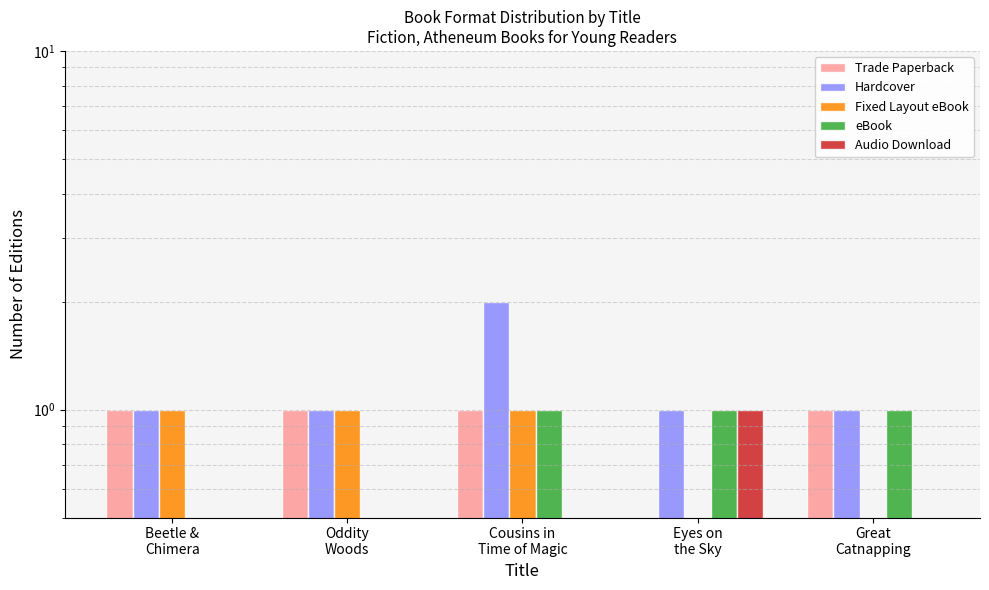

Reading left to right, transcribe all the data shown in this chart.

Trade Paperback: 1	1	1	0	1
Hardcover: 1	1	2	1	1
Fixed Layout eBook: 1	1	1	0	0
eBook: 0	0	1	1	1
Audio Download: 0	0	0	1	0